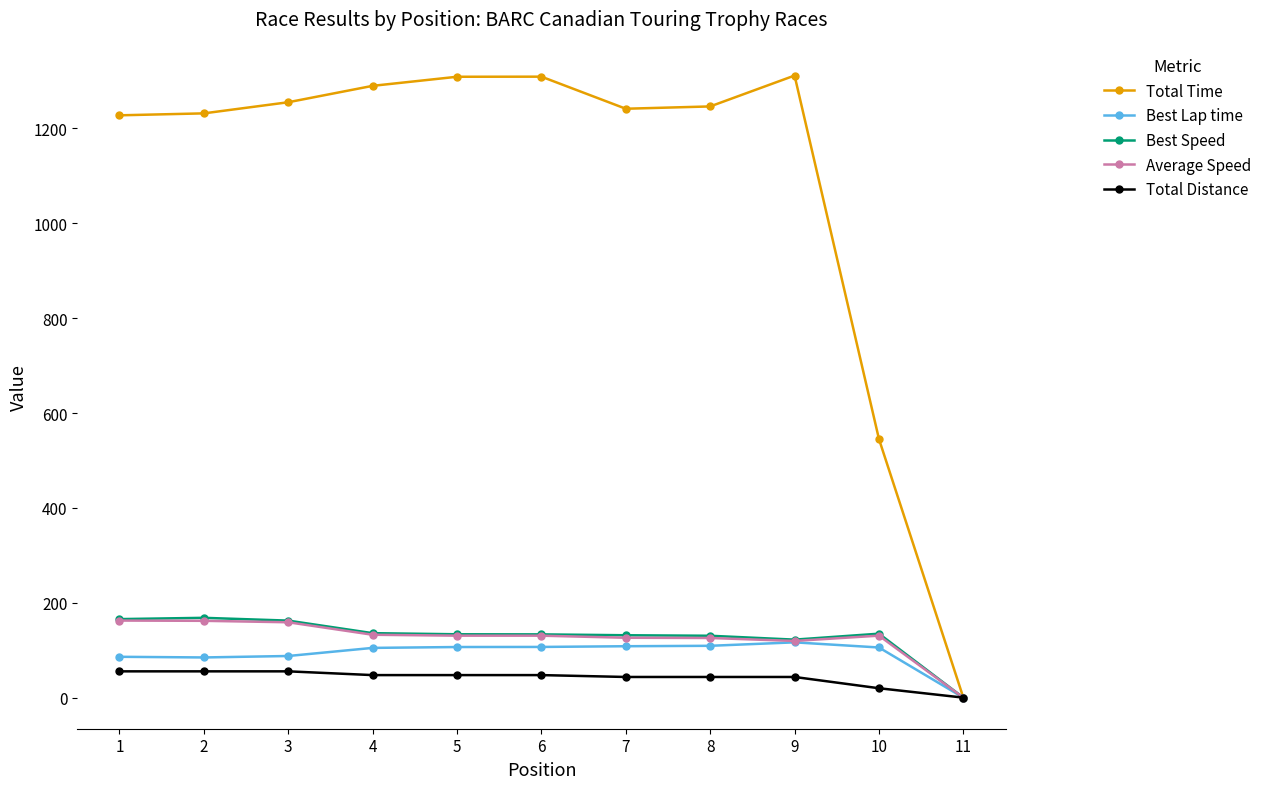

Is the value of Total Distance at 1 greater than the value of Best Speed at 2?

No